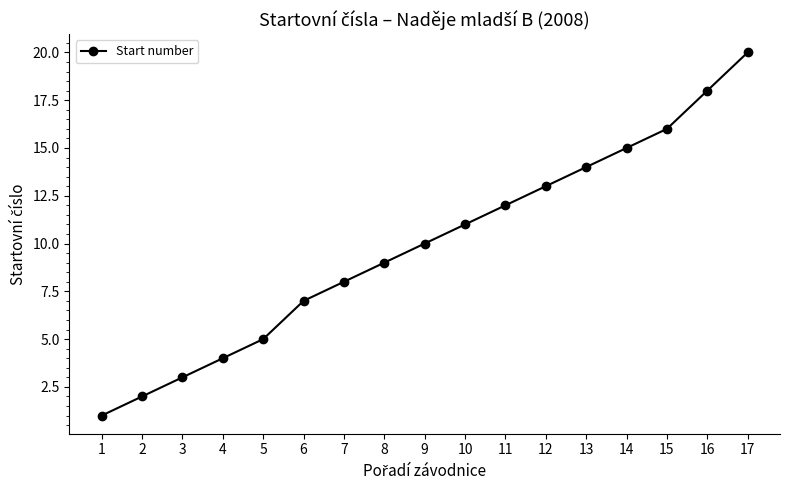

The chart shows a value of 15 at 14. True or false?

True